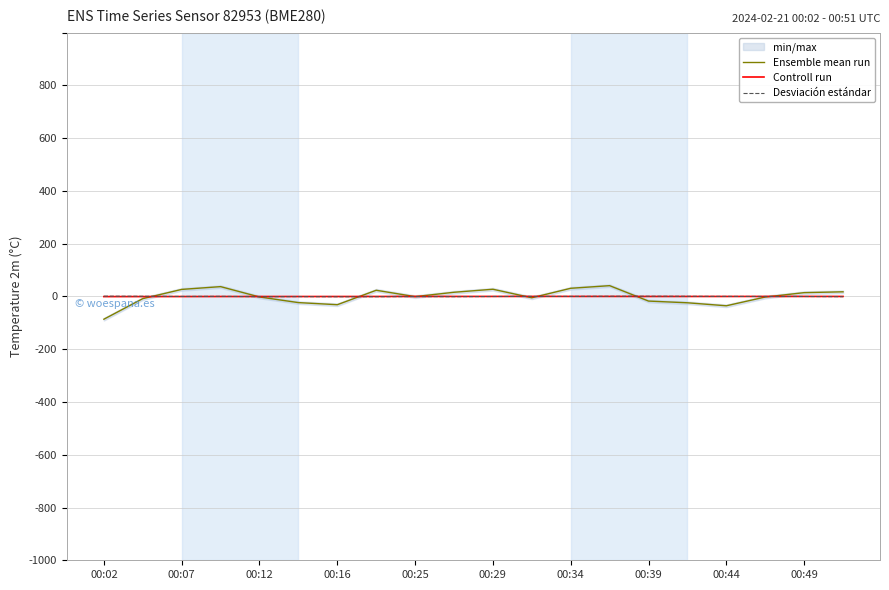

How many negative values does the Controll run series have?

7